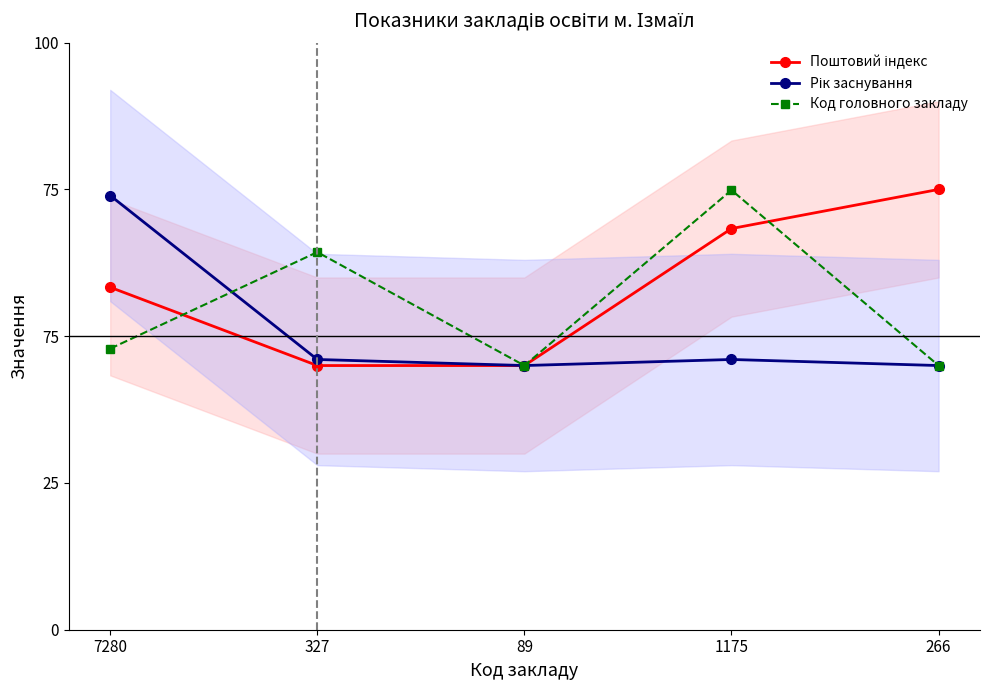

Reading right to left, extract all data points from this chart.

Поштовий індекс: 266=75.0	1175=68.3	89=45.0	327=45.0	7280=58.3
Рік заснування: 266=45.0	1175=46.0	89=45.0	327=46.0	7280=74.0
Код головного закладу: 266=45.0	1175=74.9	89=45.0	327=64.3	7280=47.9